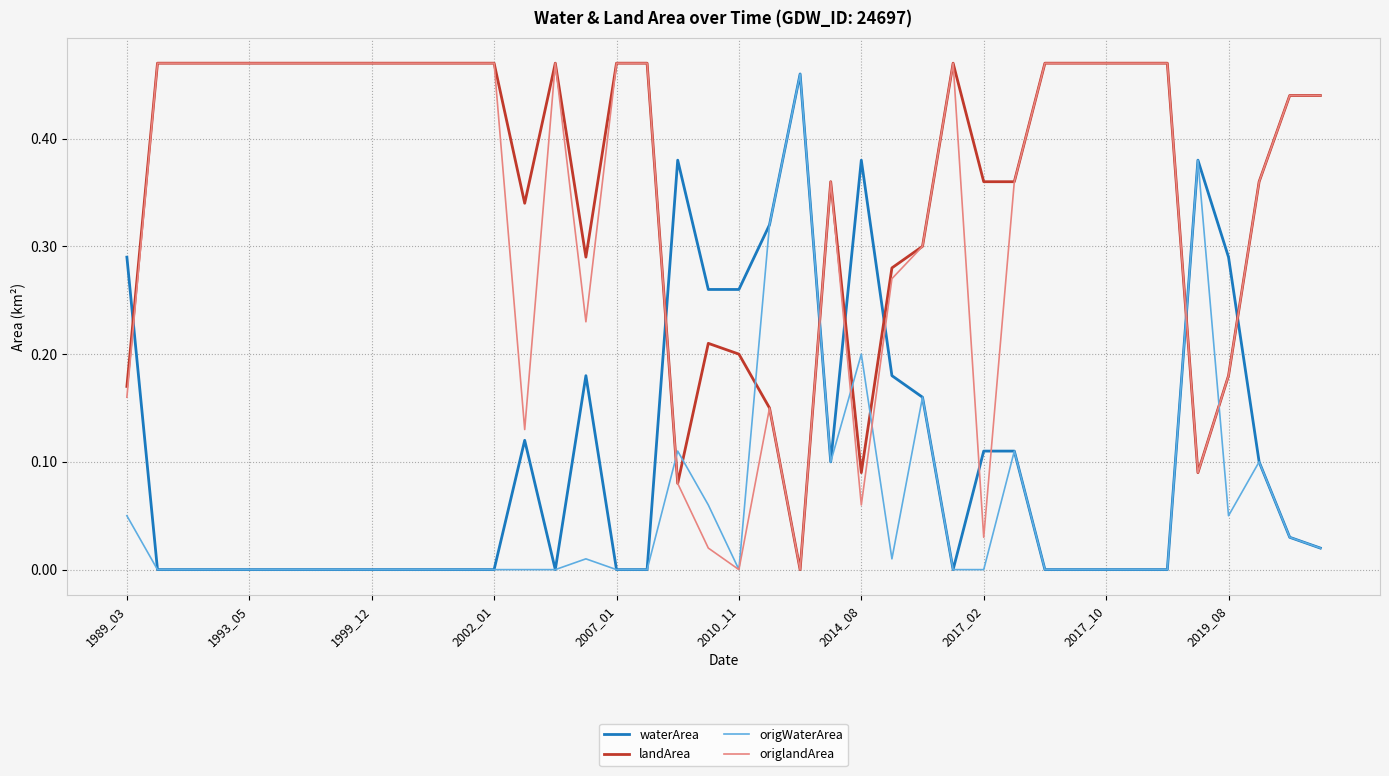

True or false: origWaterArea and landArea cross at least once.

True